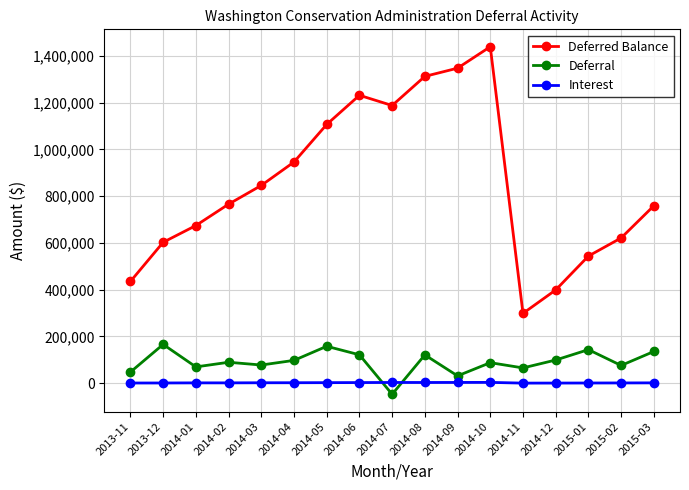

Which series changed the most between 2014-06 and 2015-01?

Deferred Balance